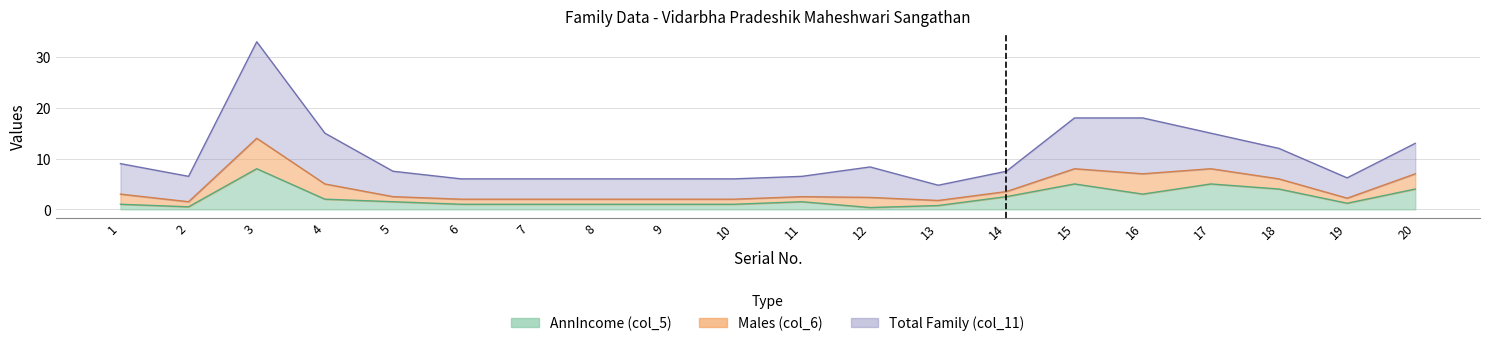

True or false: Total Family (col_11) and AnnIncome (col_5) cross at least once.

False